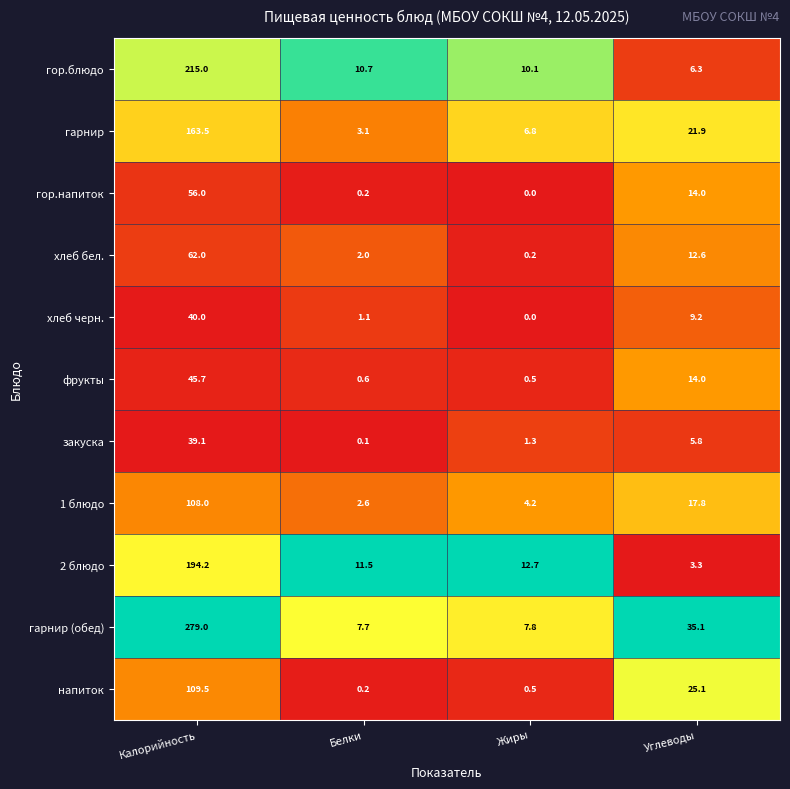

The гарнир (обед) series shows 13.0 at Жиры. True or false?

False